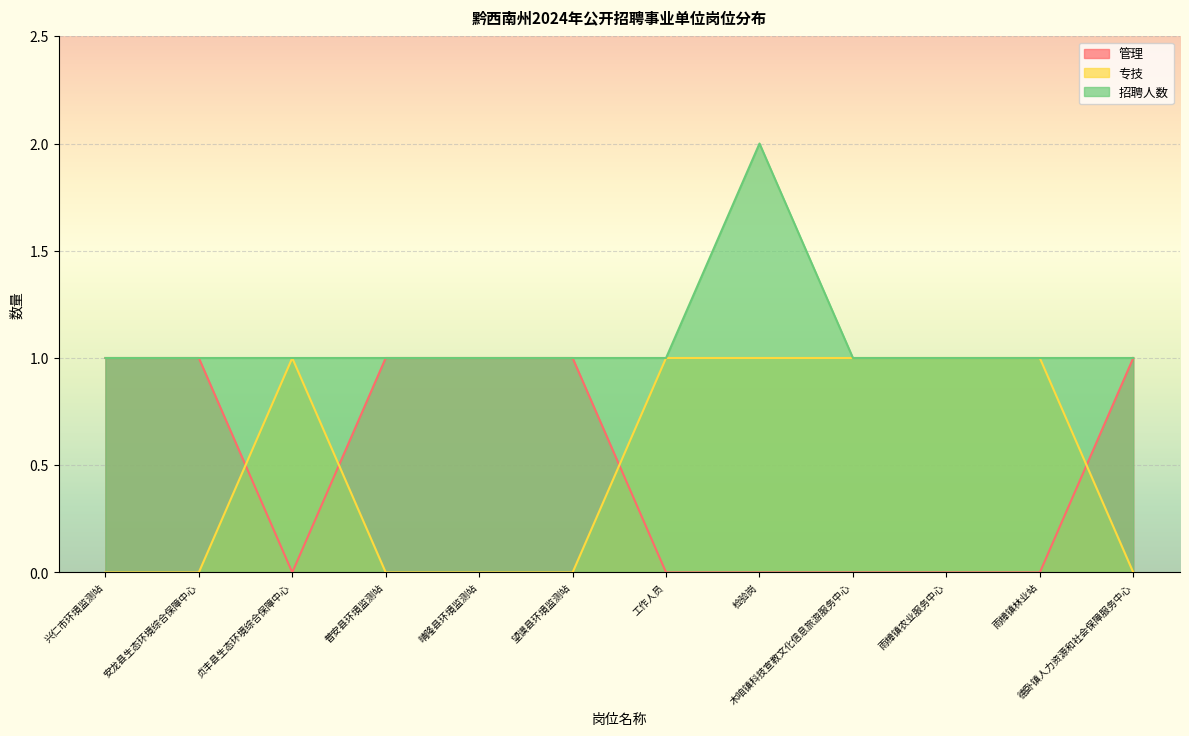

True or false: 专技 has a value of -1 at 兴仁市环境监测站.

False